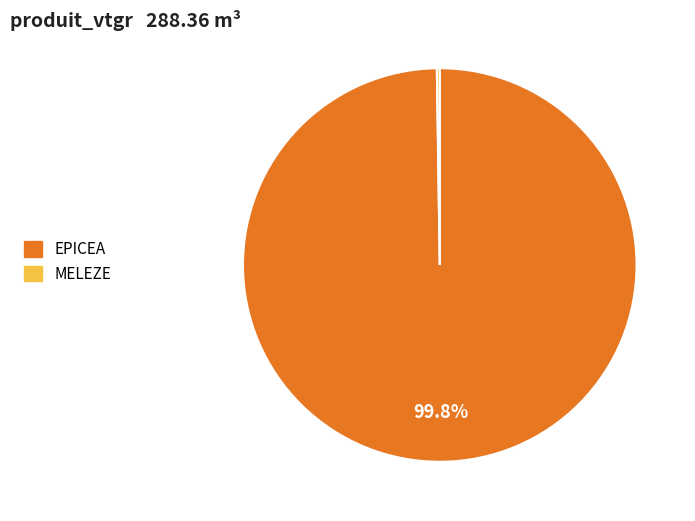

What is the majority slice?

EPICEA